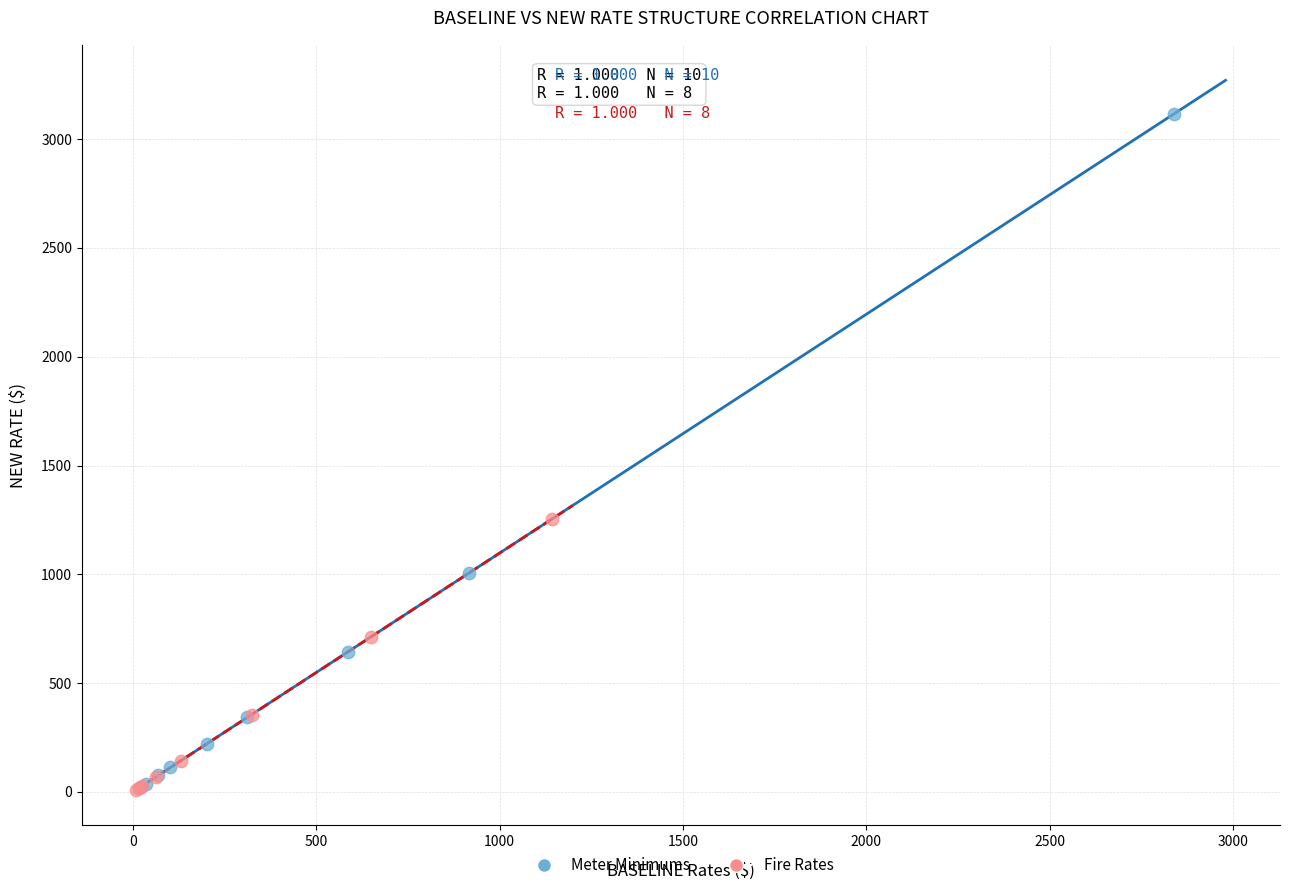

Which series reaches the maximum Y coordinate?

Meter Minimums